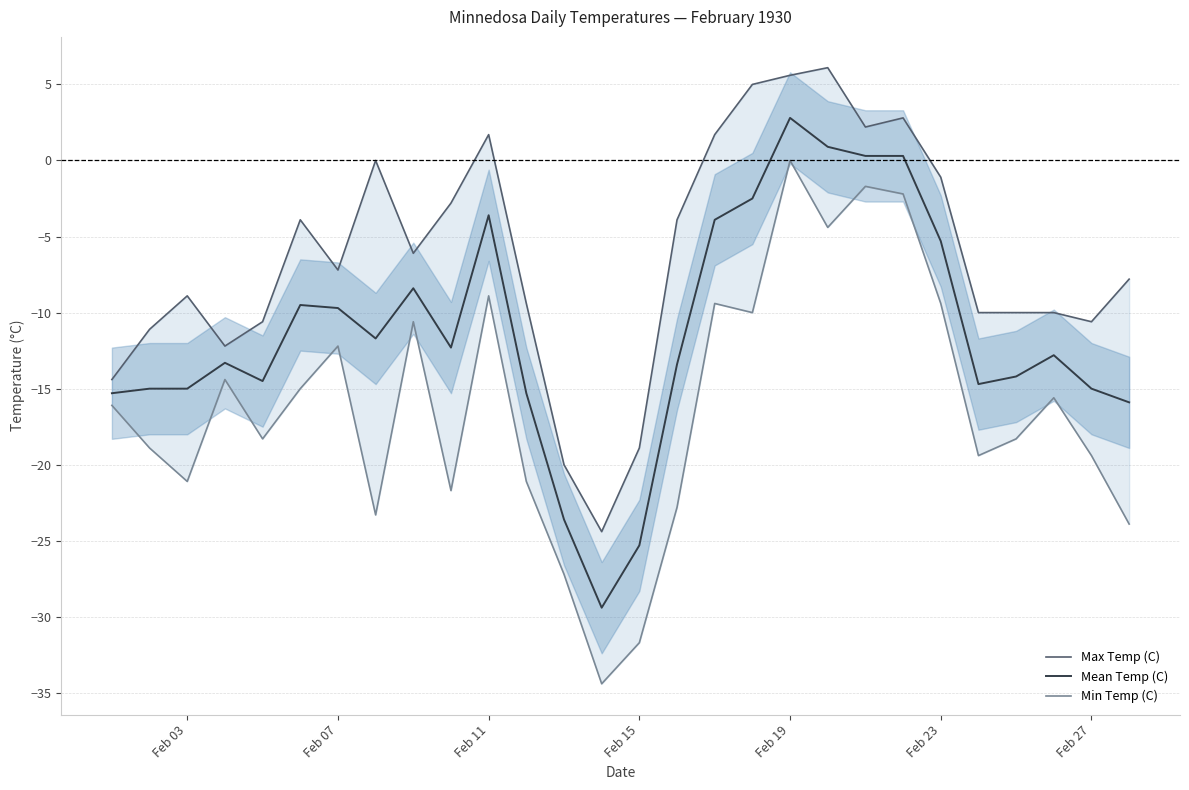

What is the maximum value for Mean Temp (C)?

2.8